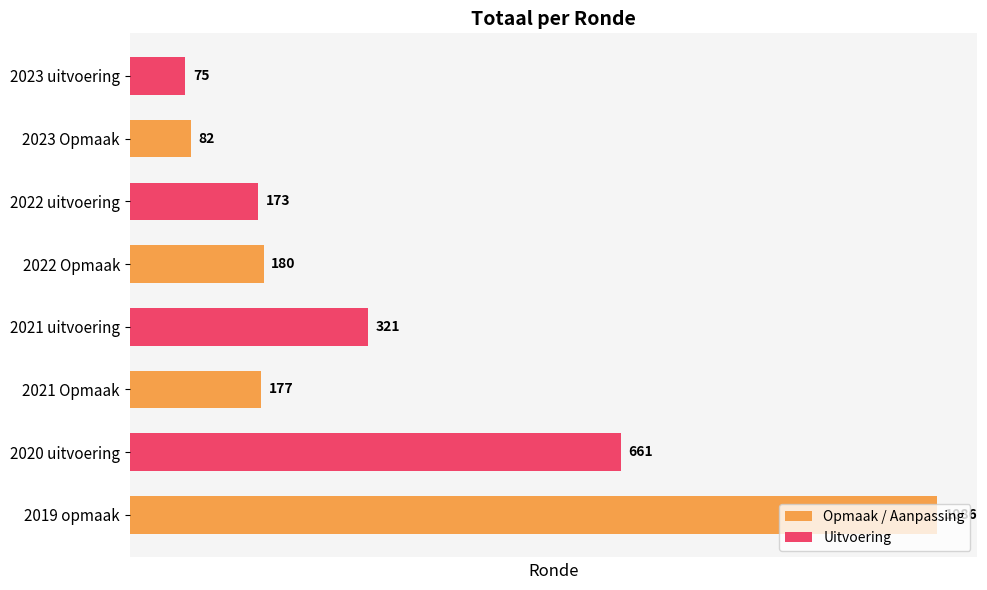

Which has a higher value, 2020 uitvoering or 2021 Opmaak?

2020 uitvoering